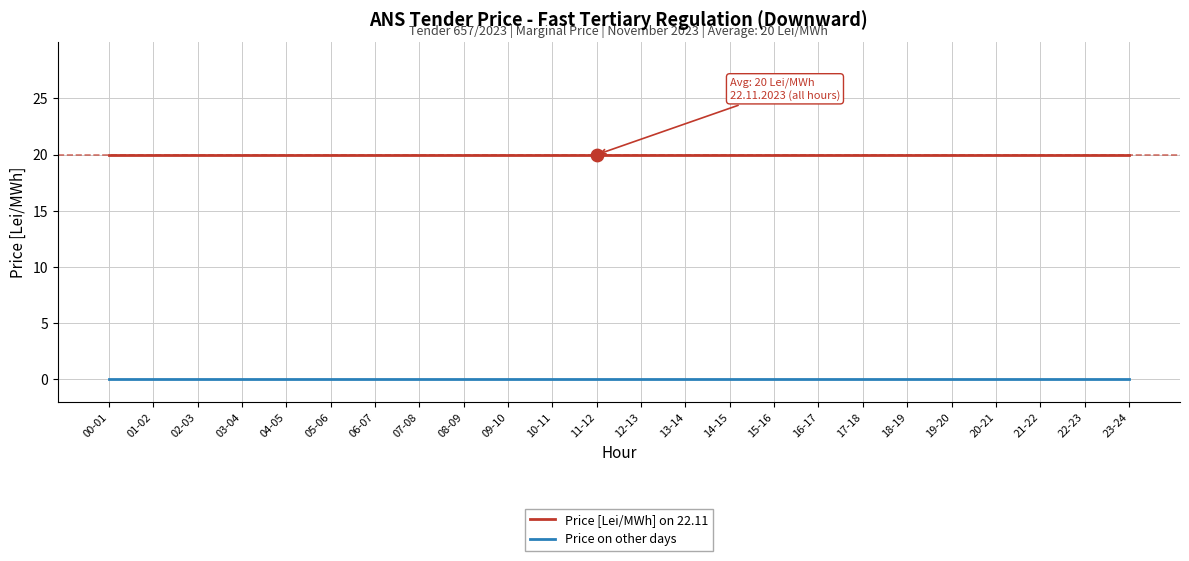

Is it true that Price [Lei/MWh] on 22.11 equals 31 at 01-02?

False